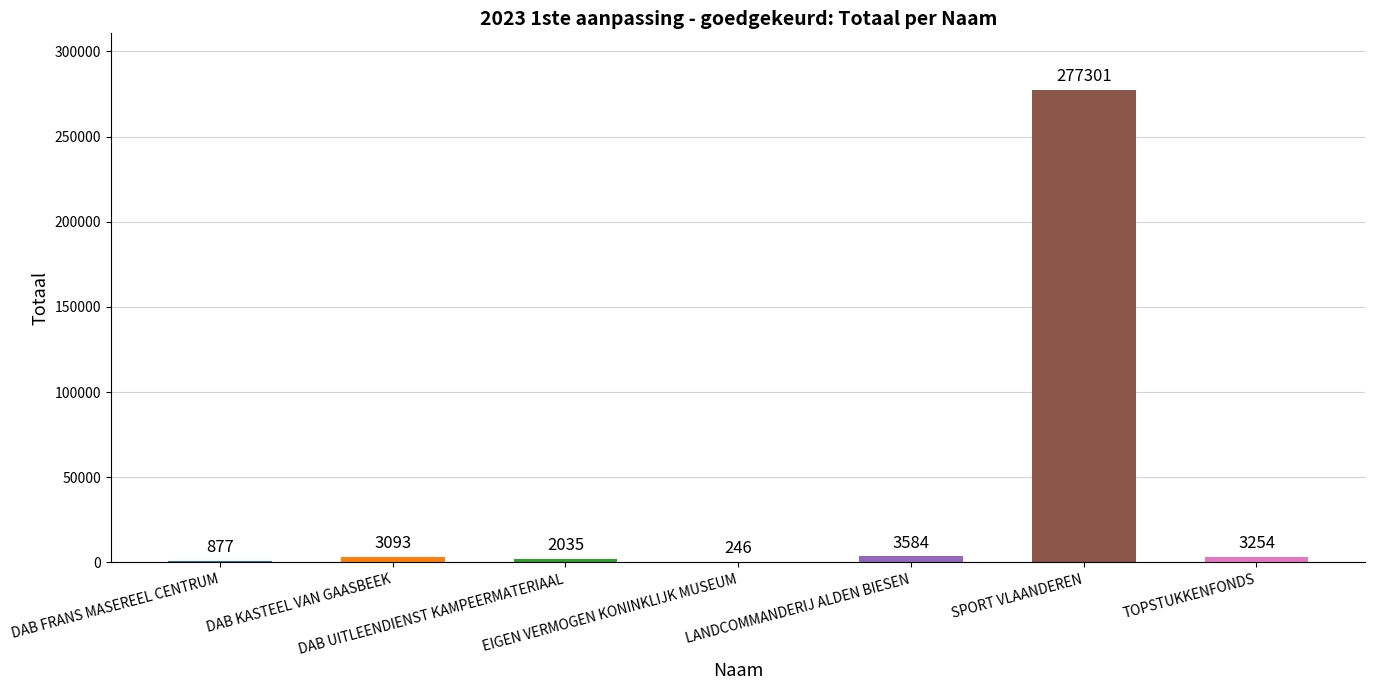

Between DAB UITLEENDIENST KAMPEERMATERIAAL and TOPSTUKKENFONDS, which is larger?

TOPSTUKKENFONDS